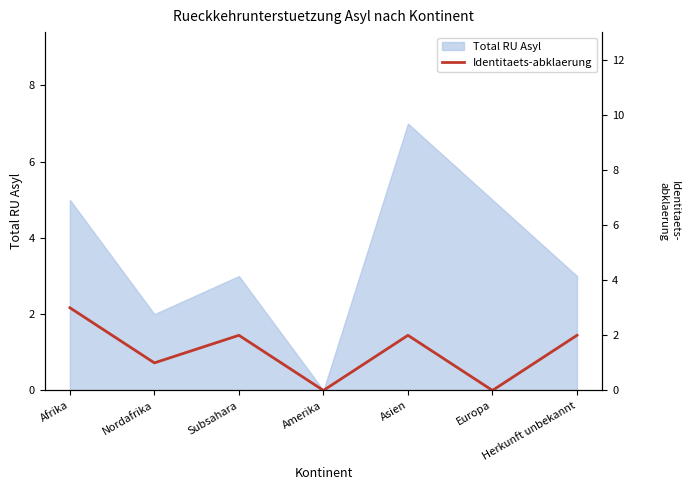

What is the label of the 5th point from the left?

Asien